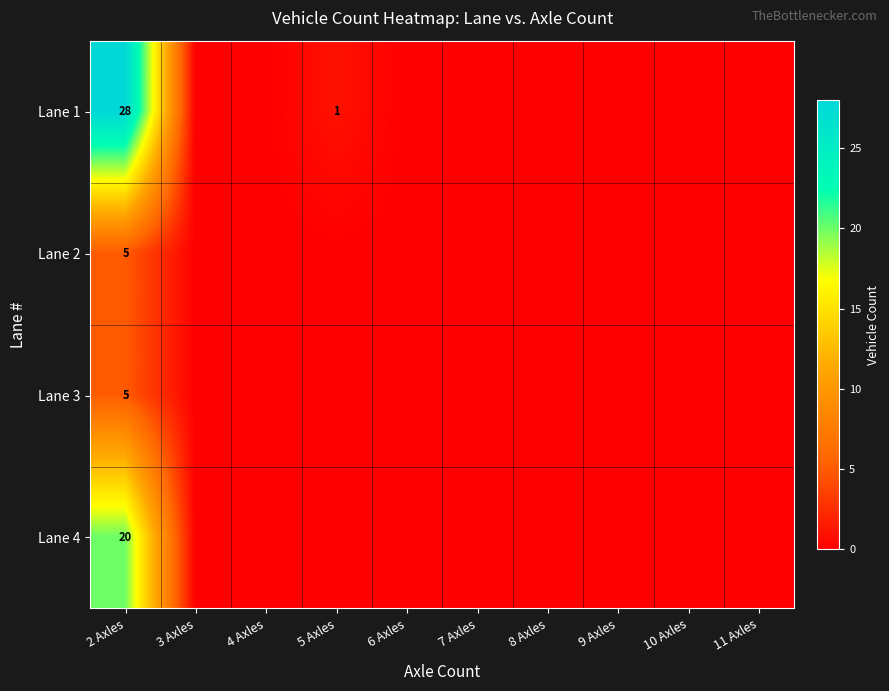

The Lane 4 series shows -9 at 4 Axles. True or false?

False